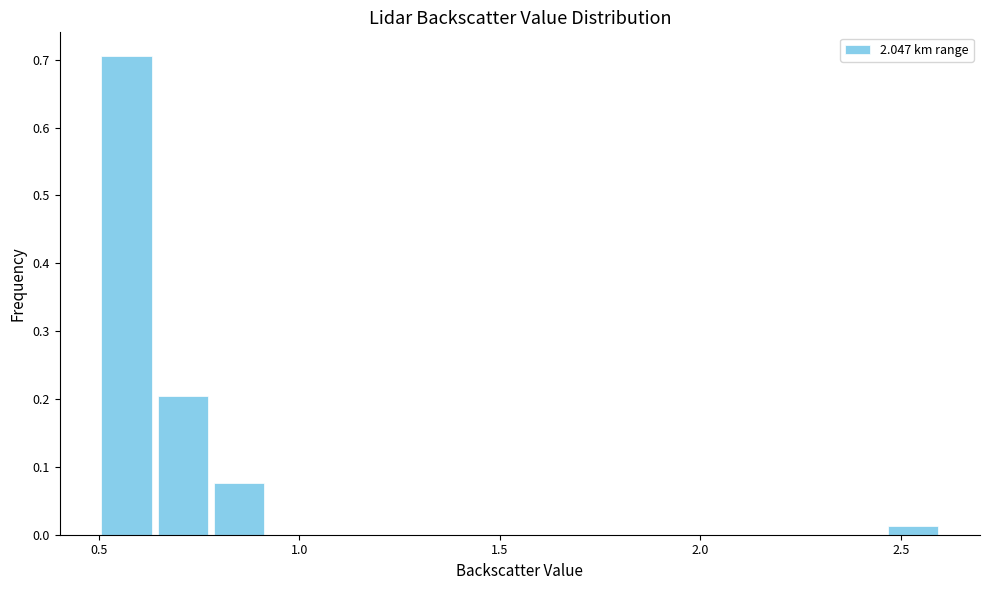

Around what value on the x-axis is the tallest bar? Give the approximate position of its centre, as read against the axis.

0.55